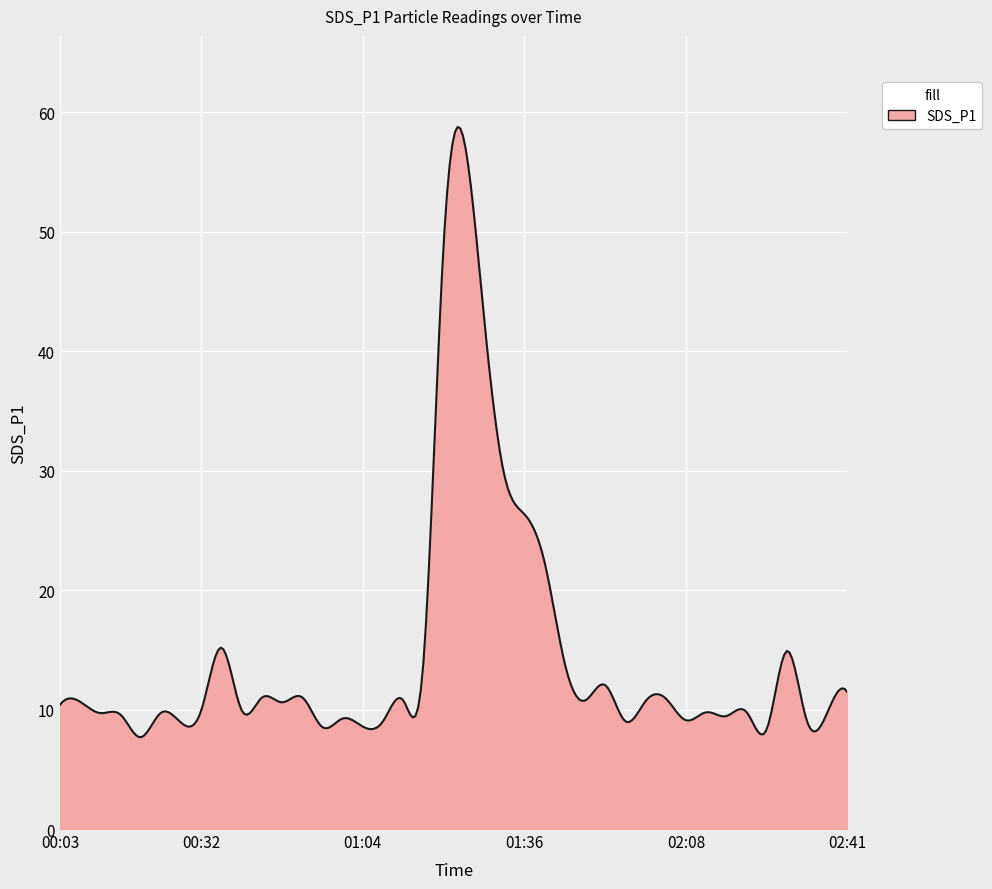

What is the minimum value shown in the chart?

7.7